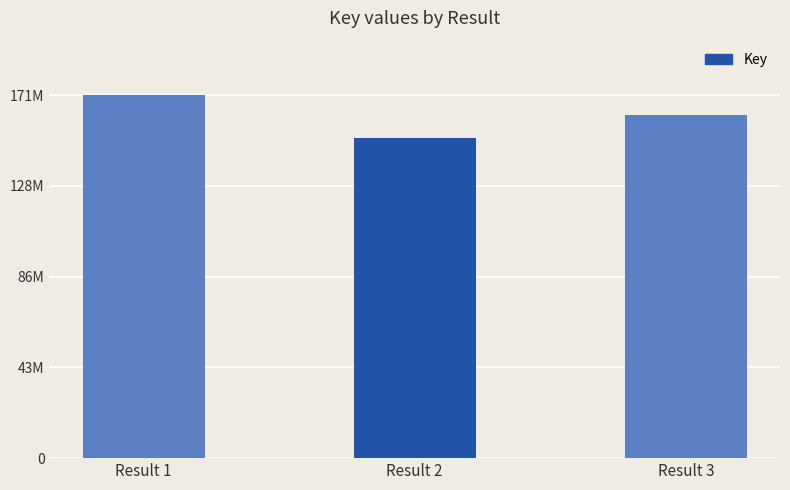

The value at Result 2 is 222251143. True or false?

False